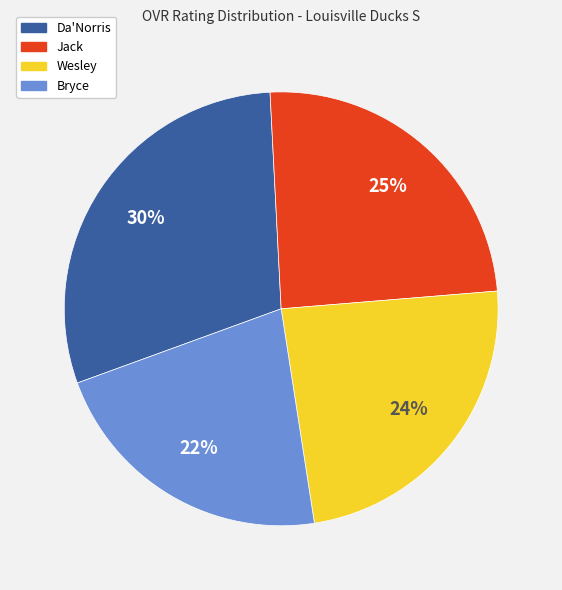

What is the ratio of the value at Bryce to the value at Jack?

0.9